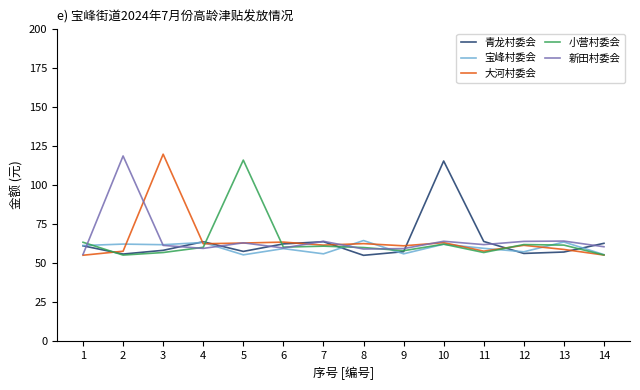

Reading right to left, list all the values displayed in this chart.

青龙村委会: 62.7	57.1	56.2	63.9	115.3	57.3	55.0	63.7	62.3	57.5	63.7	58.2	55.8	61.1
宝峰村委会: 55.5	63.5	57.3	59.5	62.1	56.0	64.5	56.0	59.3	55.3	63.2	61.8	62.2	61.3
大河村委会: 55.2	58.8	61.4	57.7	63.1	61.1	62.5	61.5	63.5	62.9	62.4	119.7	57.6	55.1
小营村委会: 55.2	61.5	61.9	56.8	62.1	58.0	60.0	60.9	60.2	115.9	60.1	56.8	55.2	63.4
新田村委会: 60.5	64.1	63.9	61.9	64.0	59.3	59.0	64.0	59.7	63.0	59.4	61.4	118.5	55.6